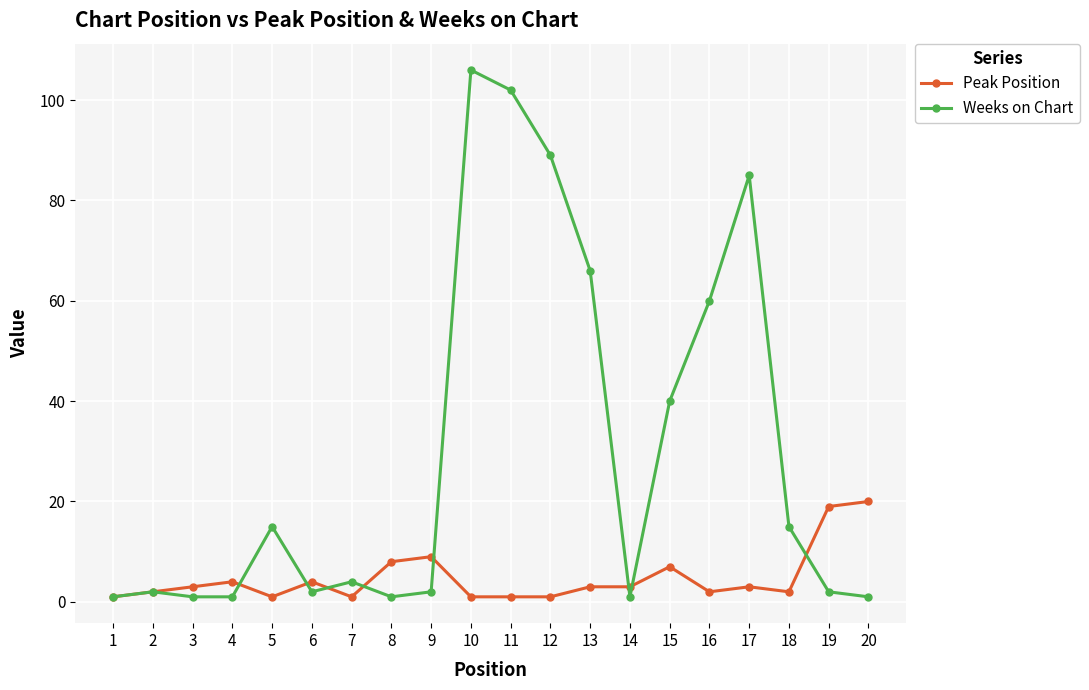

What is the minimum value for Peak Position?

1